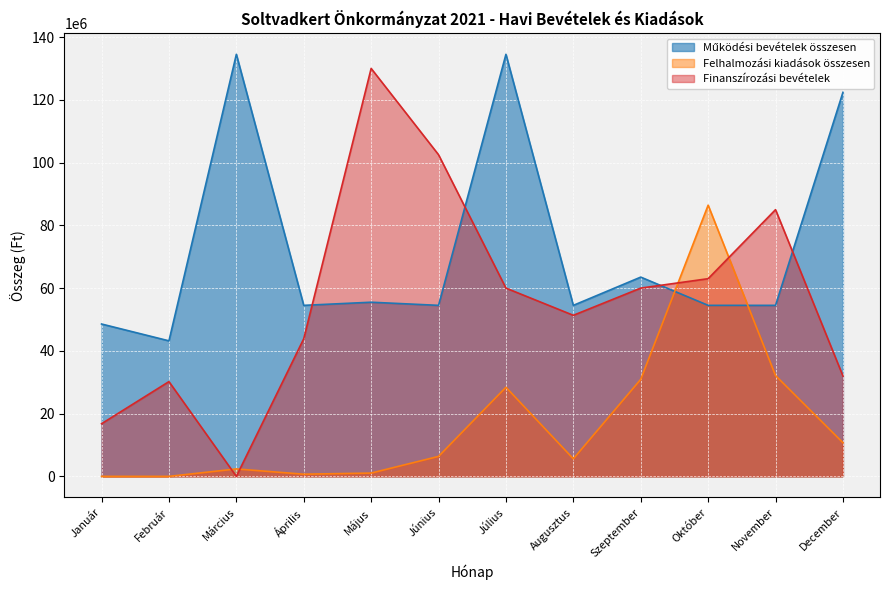

What is the sum of the Működési bevételek összesen values at December and Október?

176876038